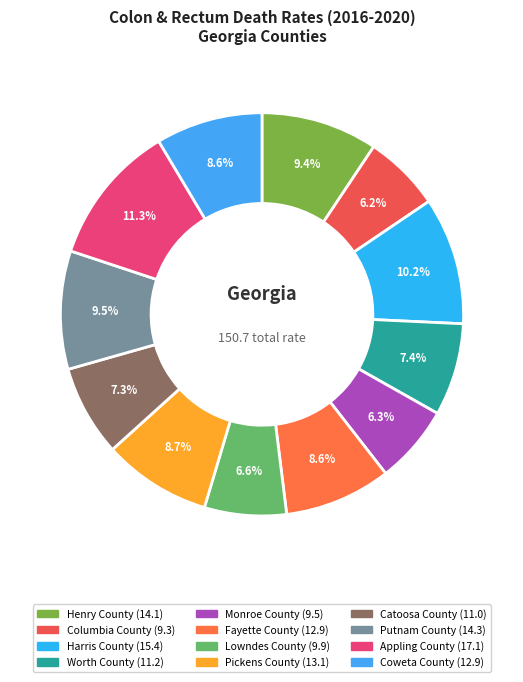

Count the number of slices in the pie.

12